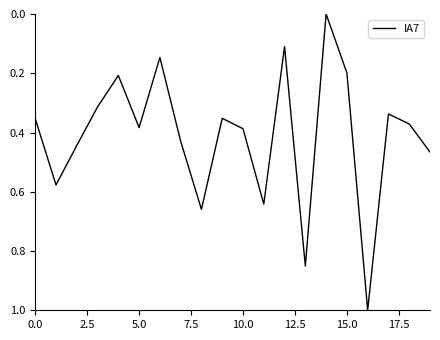

What is the difference between the maximum and minimum values?

1.0